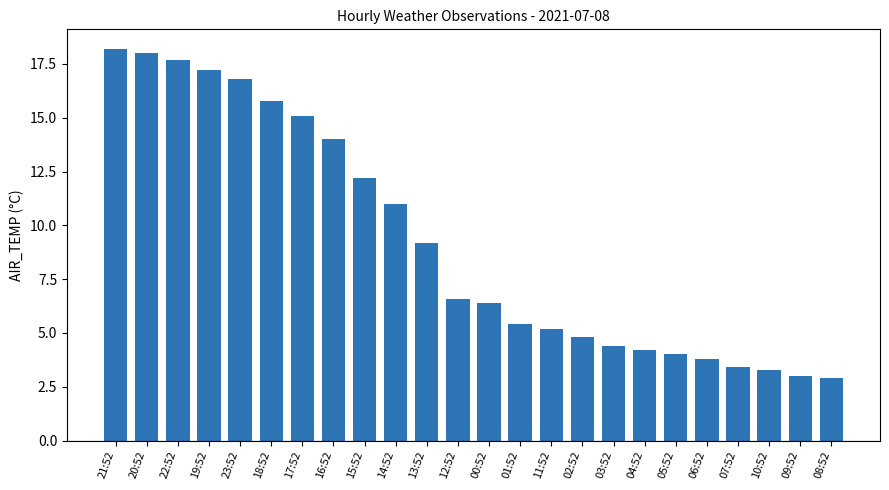

How many bars are there in total?

24